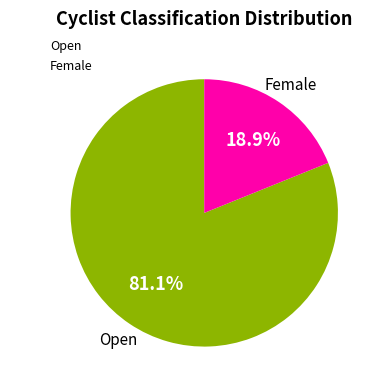

Rank the categories by value from lowest to highest.

Female, Open